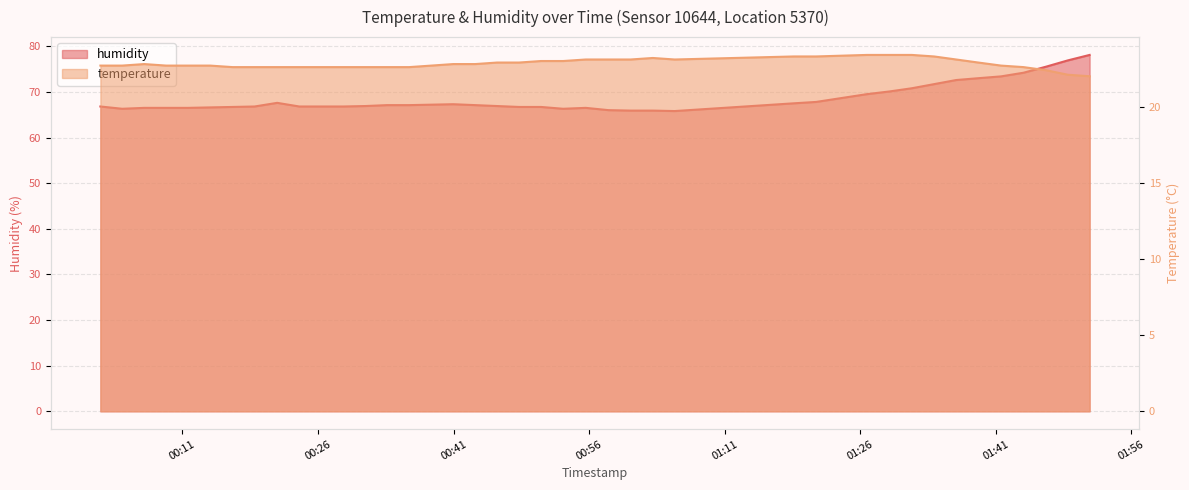

What is the greatest value displayed?

78.1